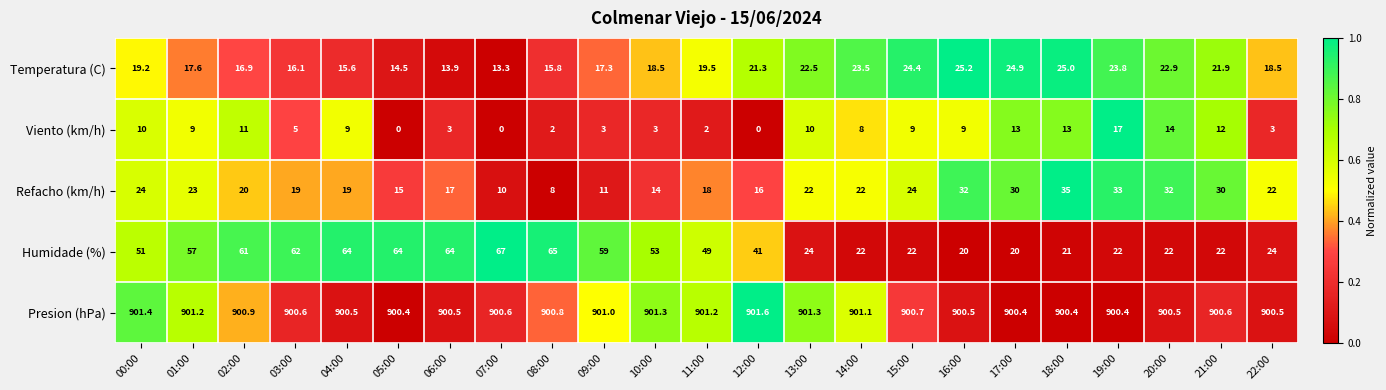

Rank the series by their maximum value, from lowest to highest.

Viento (km/h), Temperatura (C), Refacho (km/h), Humidade (%), Presion (hPa)